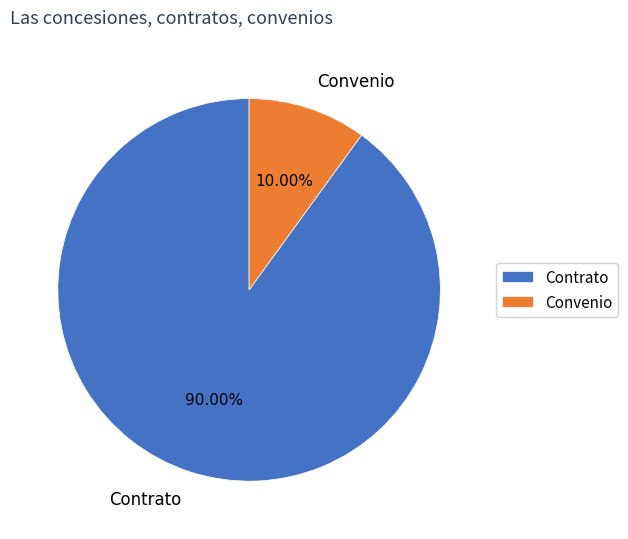

The Convenio slice represents 1% of the pie. True or false?

False